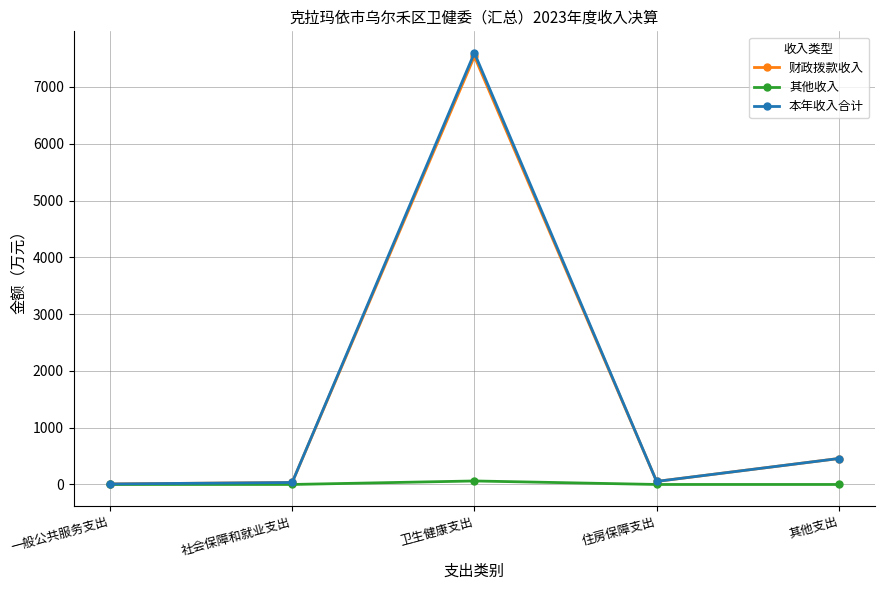

Which series has the widest spread of values?

本年收入合计